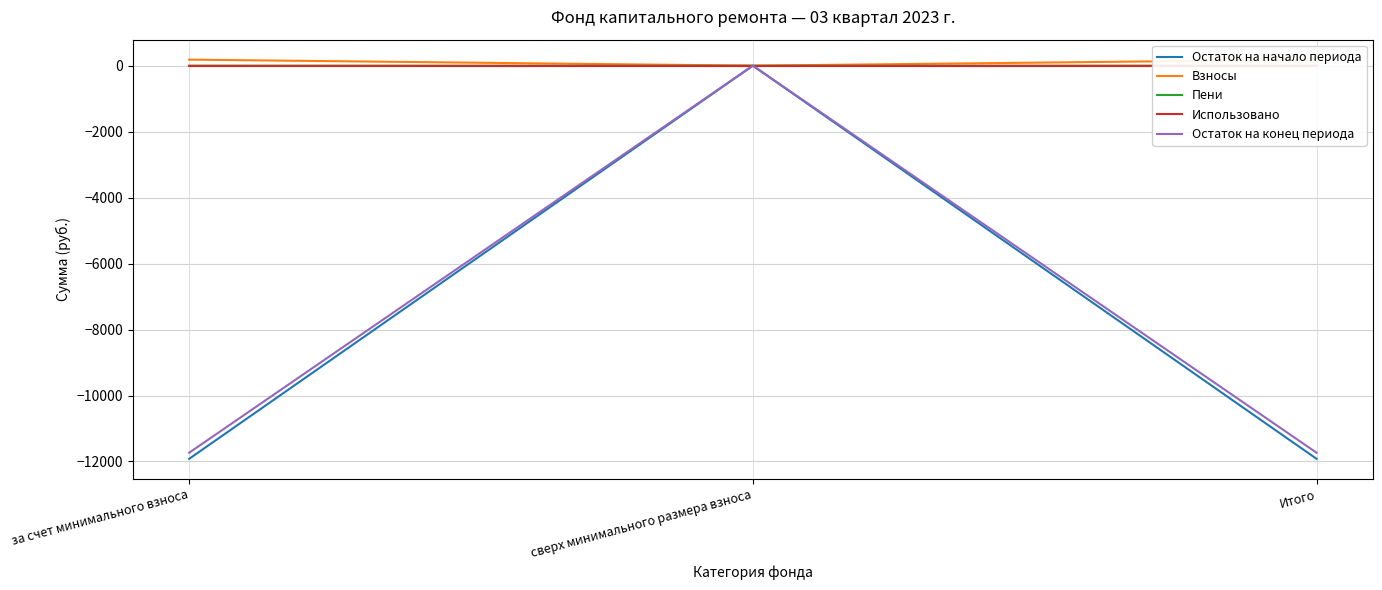

Reading left to right, transcribe all the data shown in this chart.

Остаток на начало периода: за счет минимального взноса=-11919.0	сверх минимального размера взноса=0.0	Итого=-11919.0
Взносы: за счет минимального взноса=183.5	сверх минимального размера взноса=0.0	Итого=183.5
Пени: за счет минимального взноса=1.2	сверх минимального размера взноса=0.0	Итого=1.2
Использовано: за счет минимального взноса=0.0	сверх минимального размера взноса=0.0	Итого=0.0
Остаток на конец периода: за счет минимального взноса=-11734.3	сверх минимального размера взноса=0.0	Итого=-11734.3